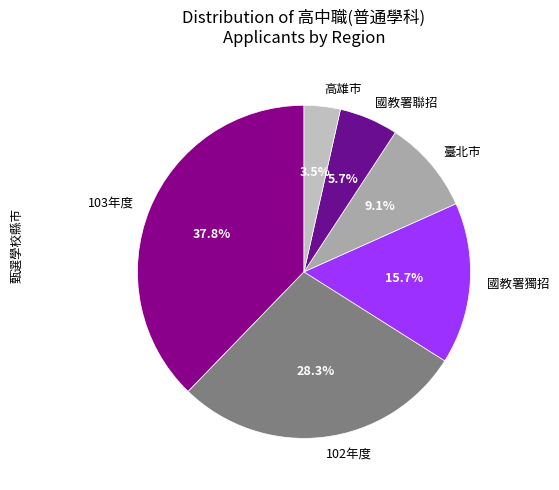

How many segments does this pie chart have?

6